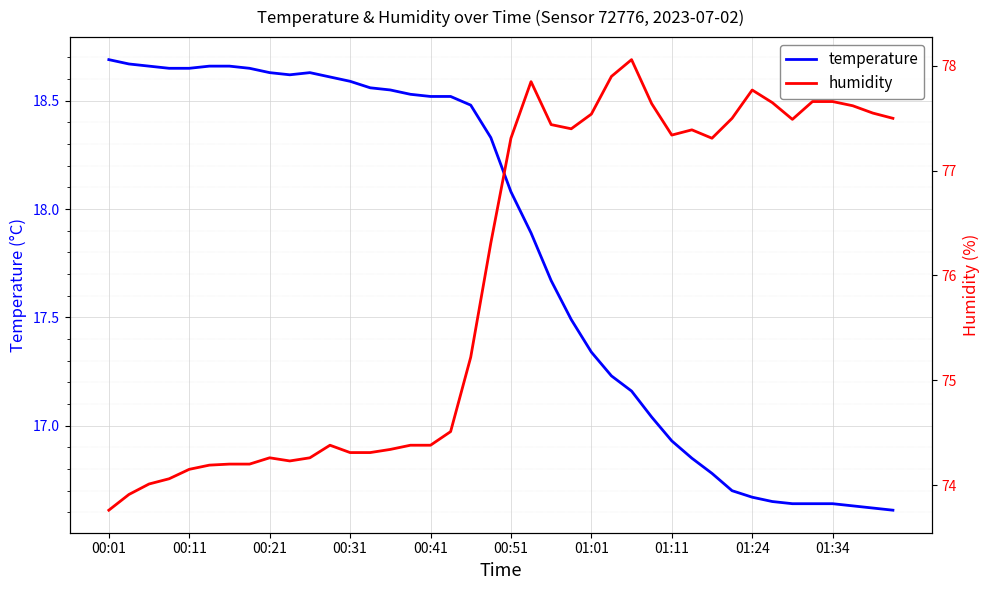

Where does the temperature series first go above 18?

00:01